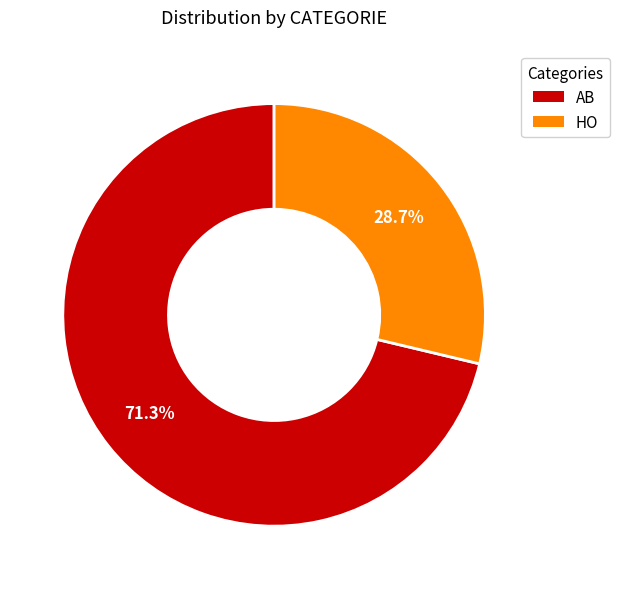

Between AB and HO, which is larger?

AB